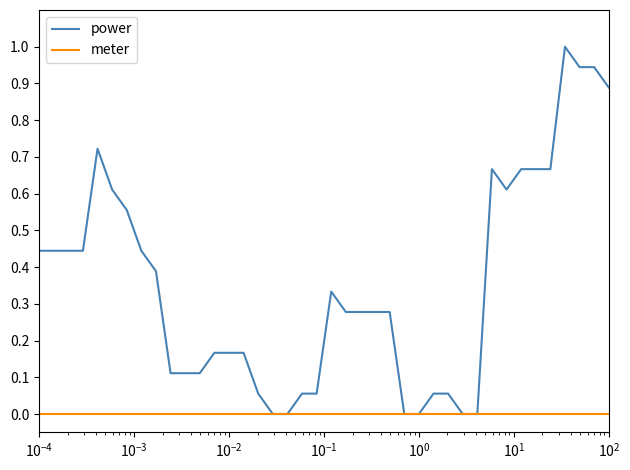

Rank the series by their maximum value, from highest to lowest.

power, meter